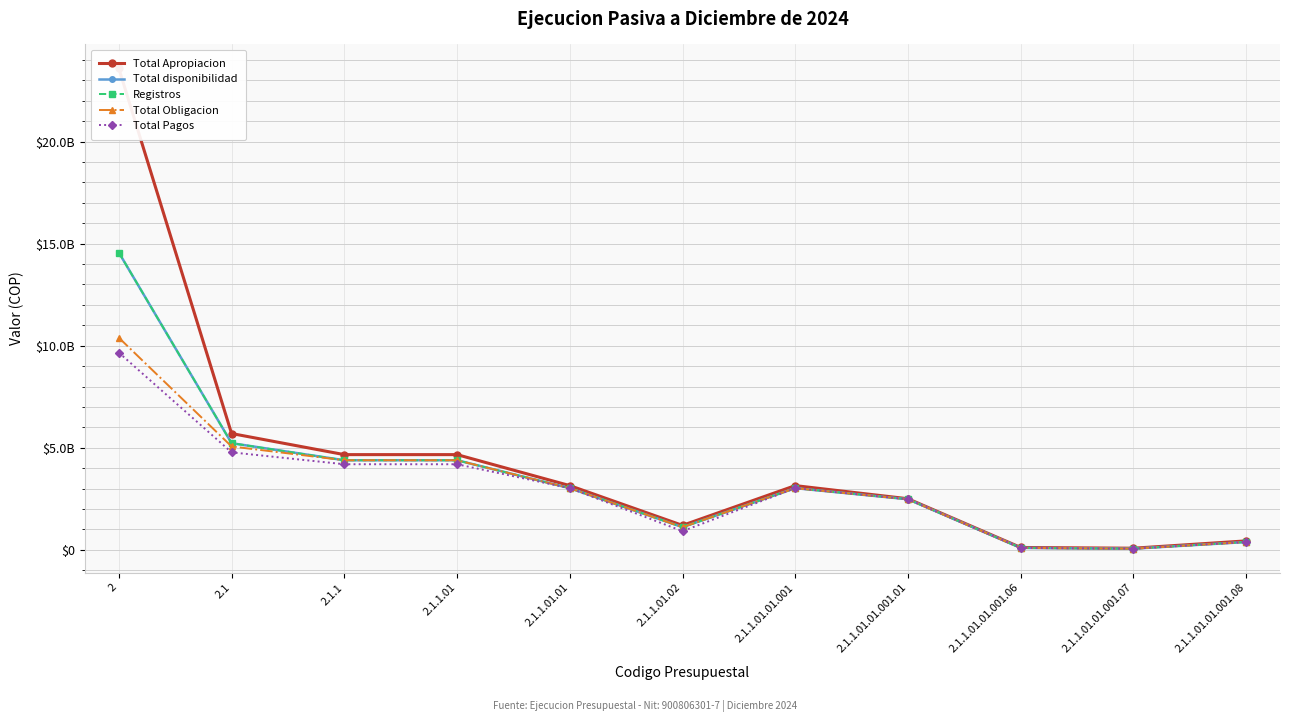

Is this an area chart (filled region under the line)?

No